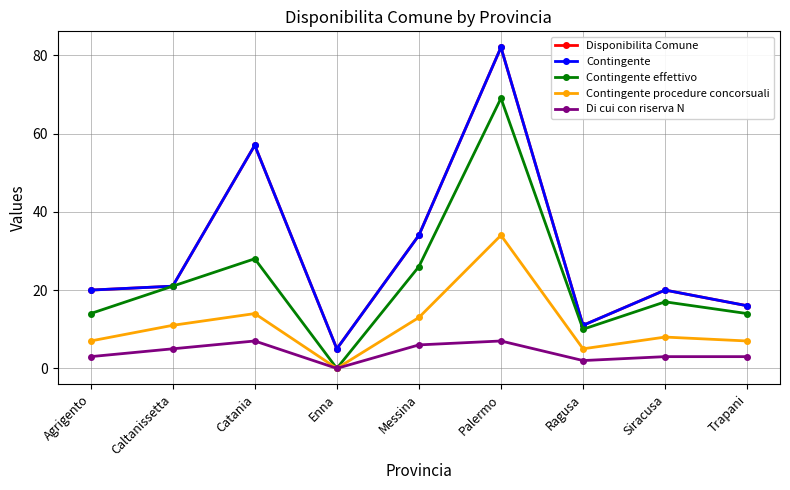

What is the difference between the maximum and second lowest values in the Contingente series?

71